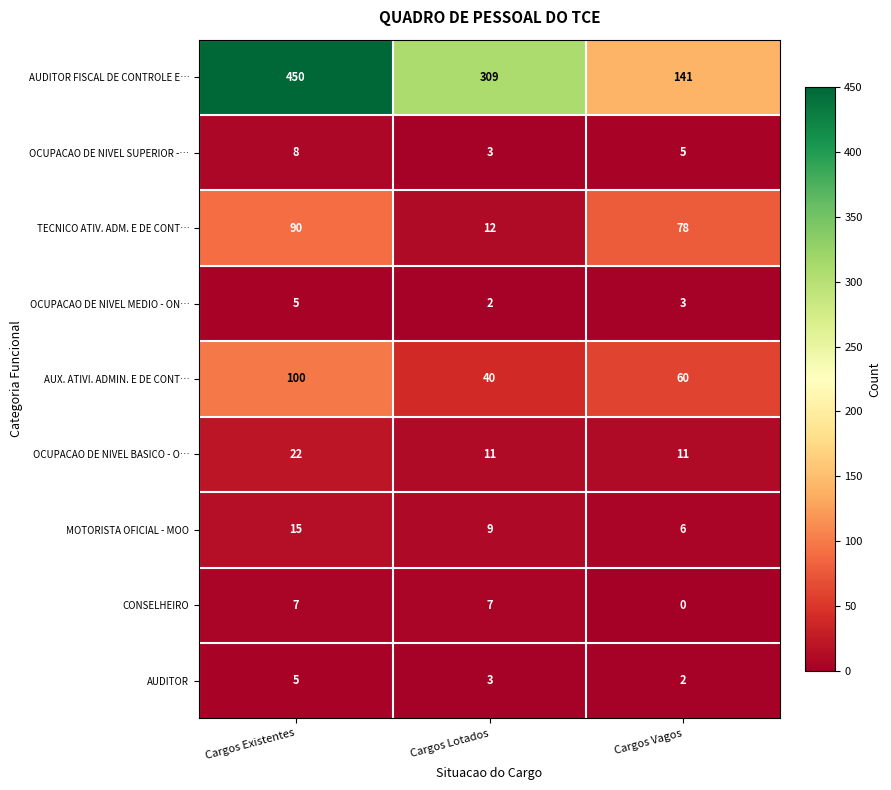

True or false: AUDITOR FISCAL DE CONTROLE E… has a value of 450 at Cargos Existentes.

True